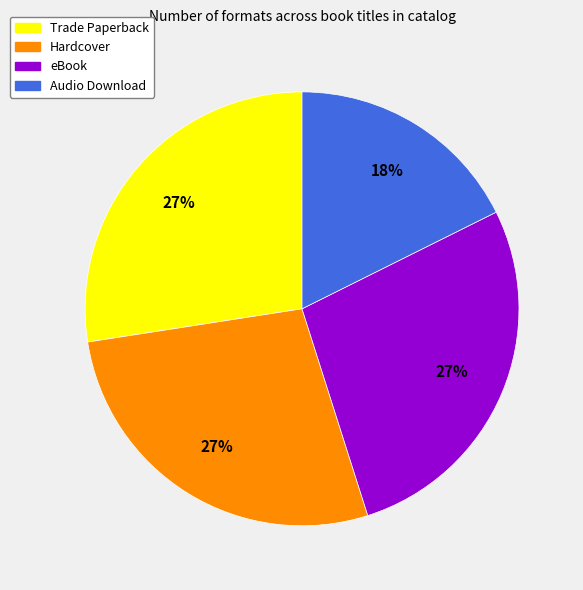

To the nearest percent, what is the combined percentage of Audio Download and Hardcover?

45%